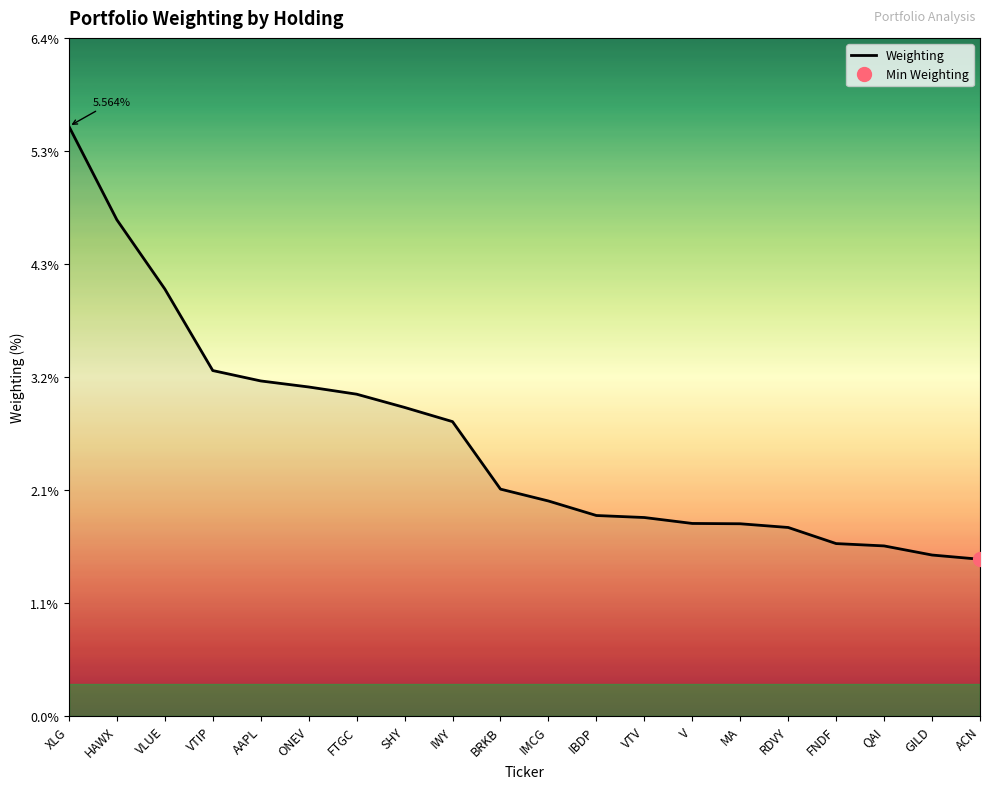

Does the chart have visible grid lines?

No